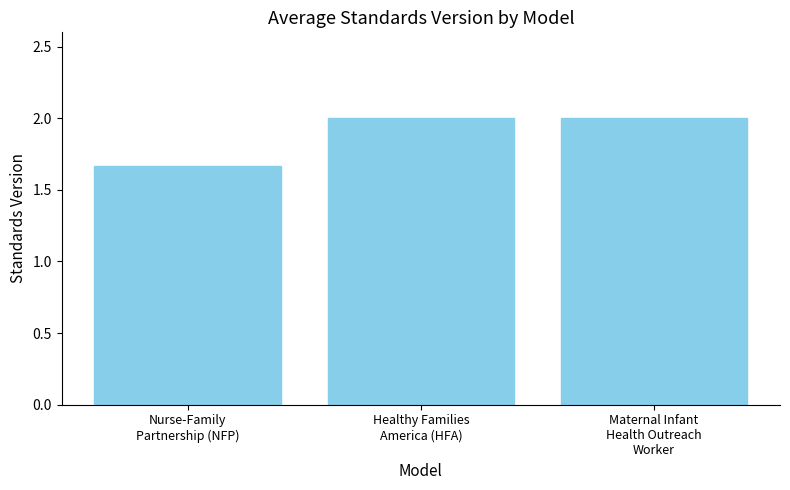

The value at Maternal Infant
Health Outreach
Worker is 0.5. True or false?

False